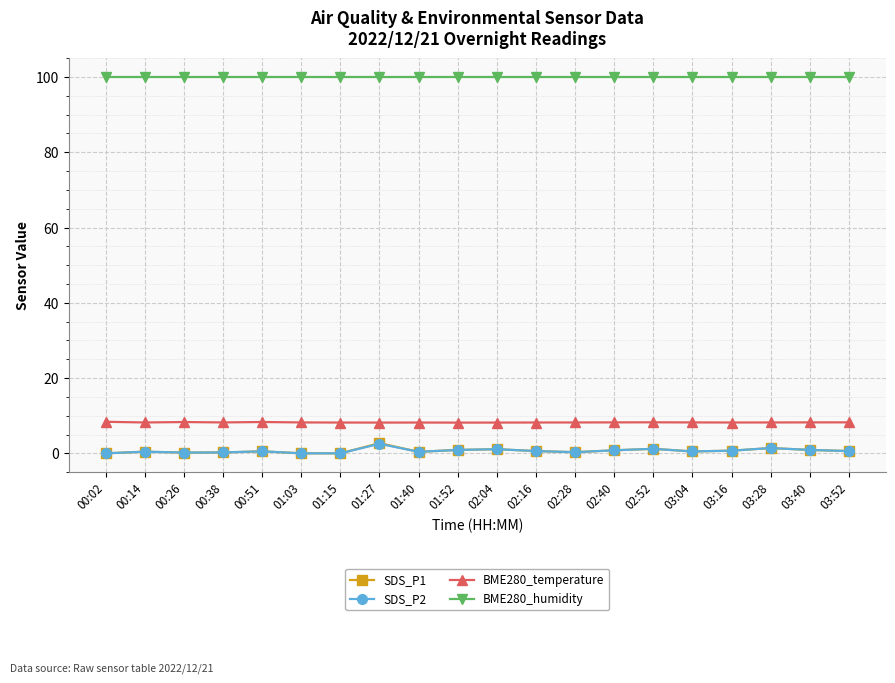

What is the sum of all BME280_temperature values?

164.4